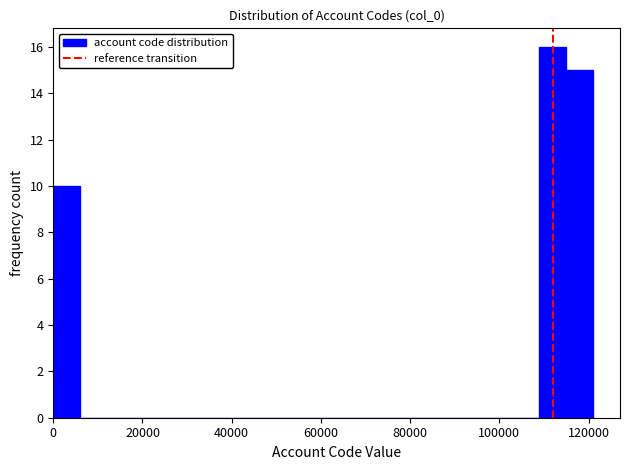

Around what value on the x-axis is the tallest bar? Give the approximate position of its centre, as read against the axis.

112000